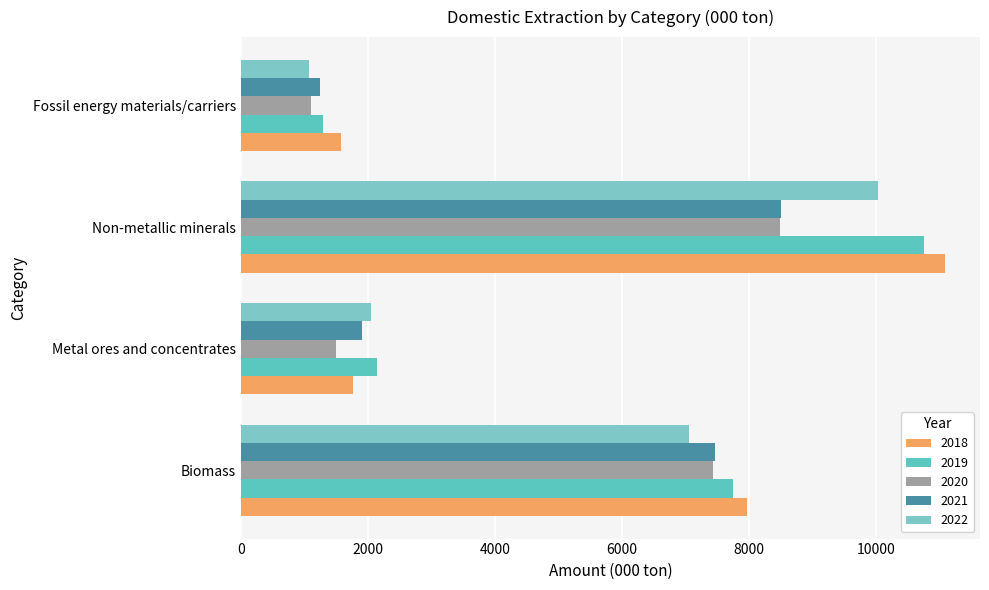

At how many categories does at least one series exceed 5979?

2